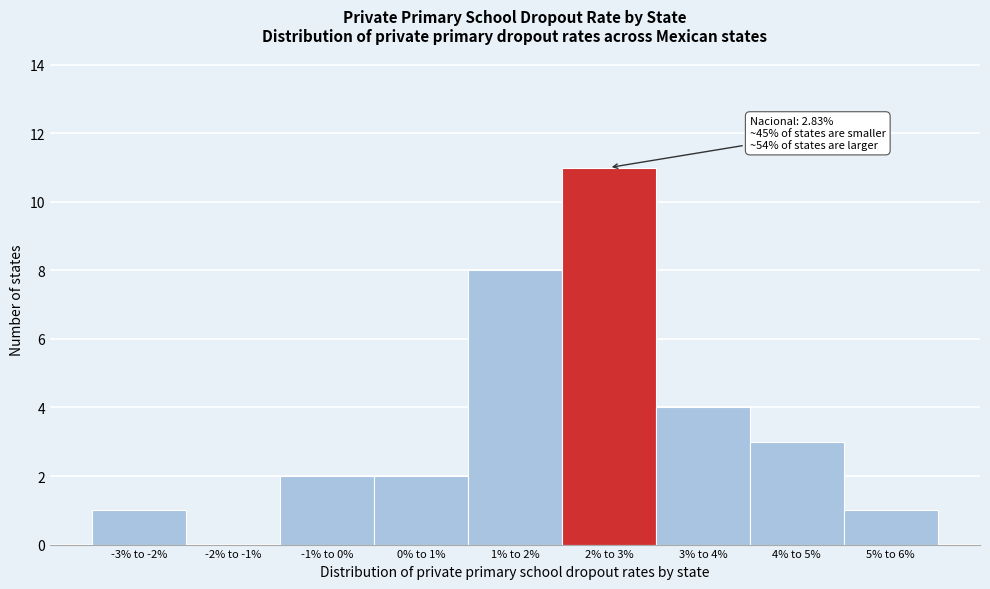

What is the maximum value shown in the chart?

11